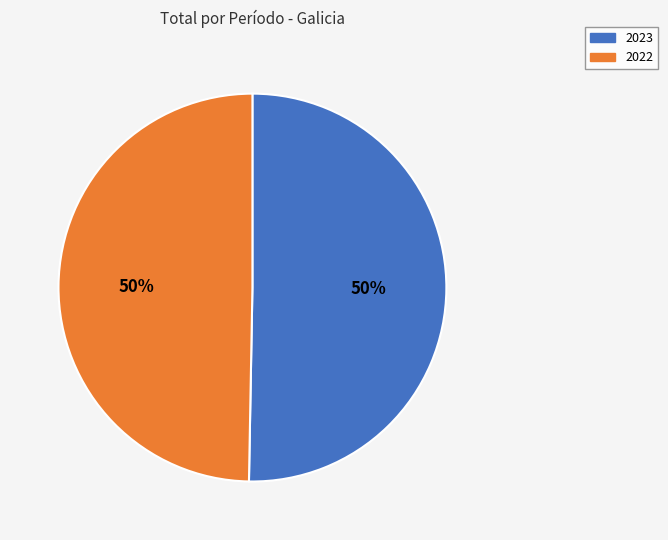

To the nearest percent, what portion does 2023 represent?

50%